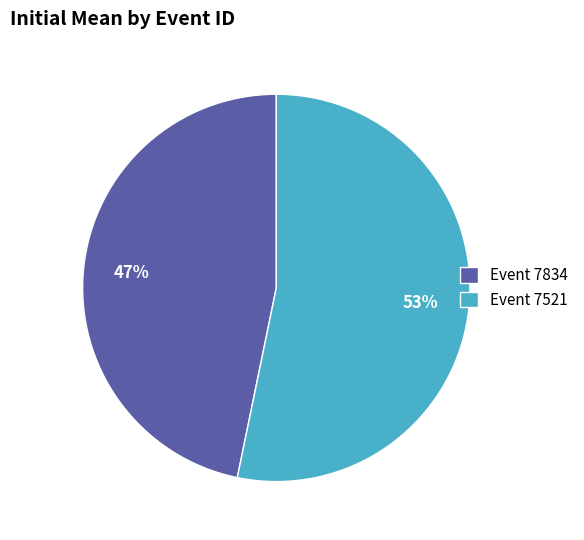

To the nearest percent, what percentage of the pie is Event 7521?

53%